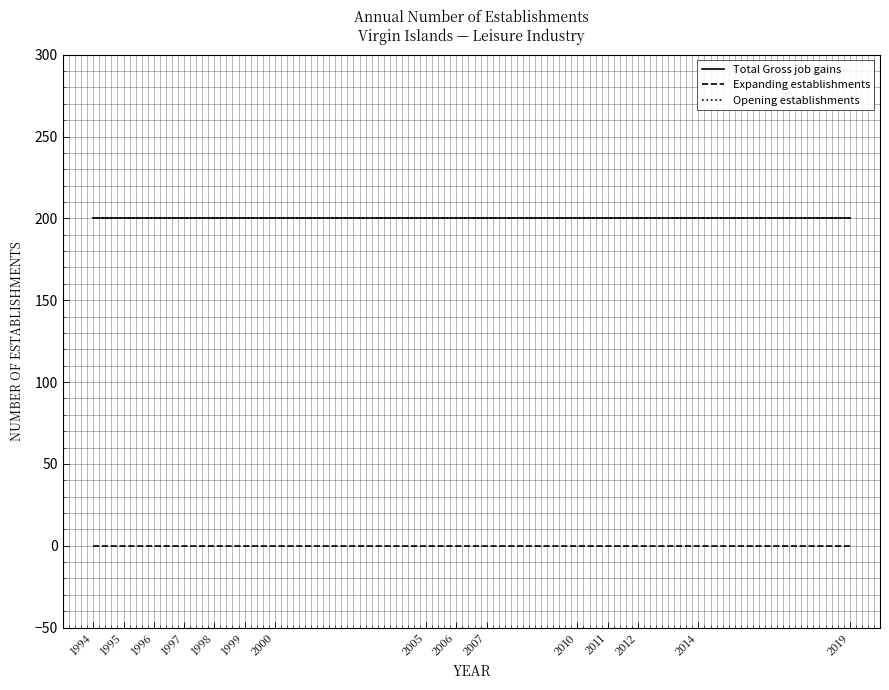

Is this an area chart (filled region under the line)?

No